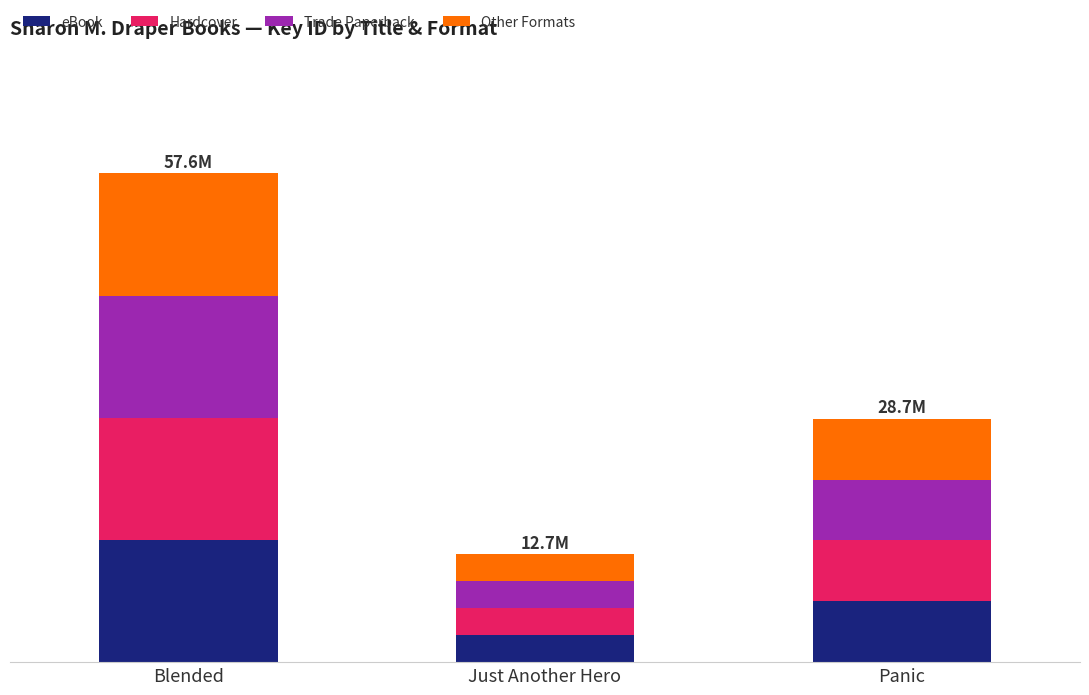

What is the label of the 1st bar from the right?

Panic